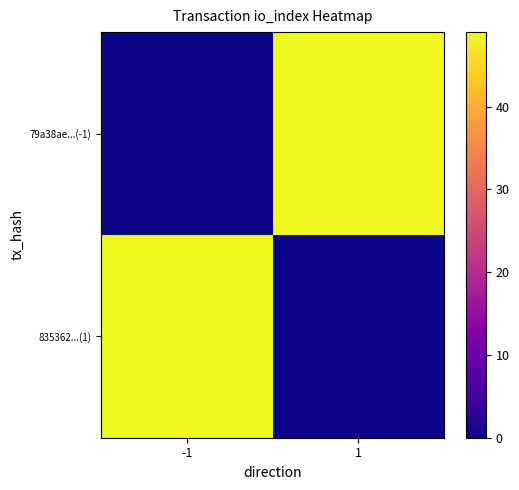

What is the spread (max minus min) of values at 1?

49